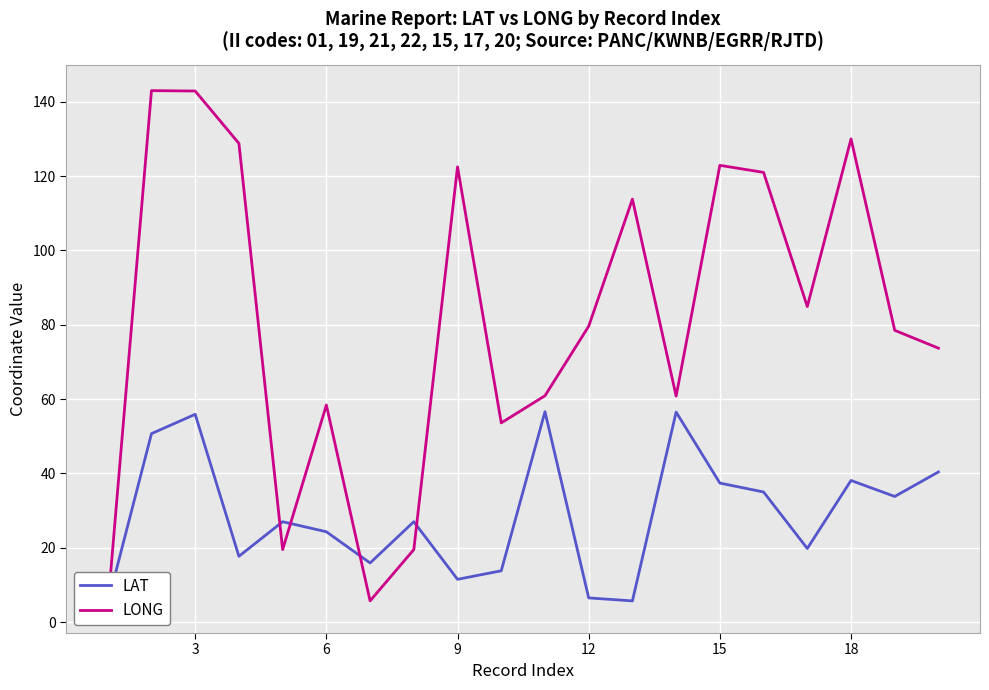

How many data points in LONG are above 79?

10